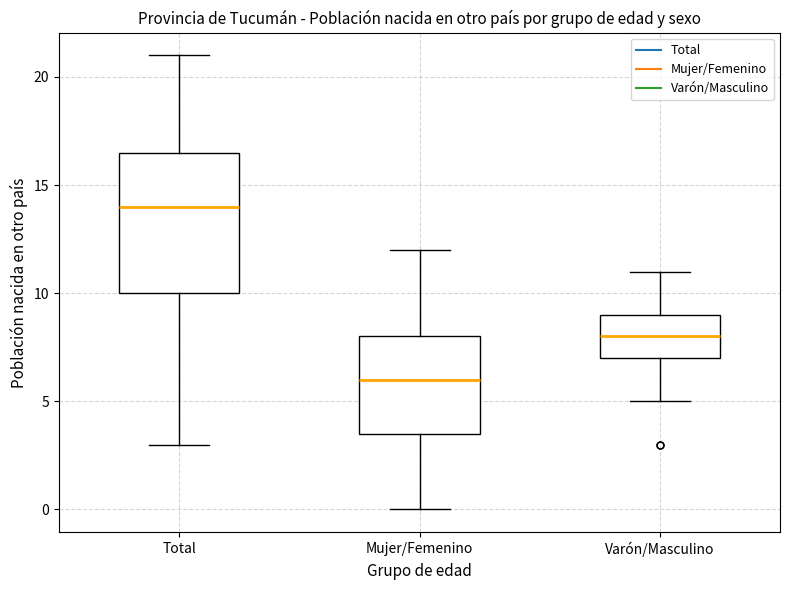

Which box has the lowest median line?

Mujer/Femenino